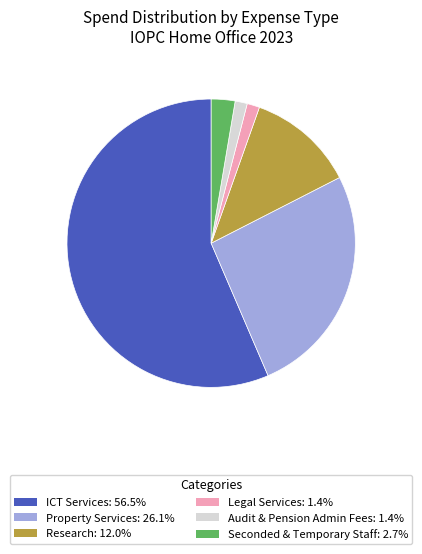

Is ICT Services: 56.5% the majority of the pie?

Yes